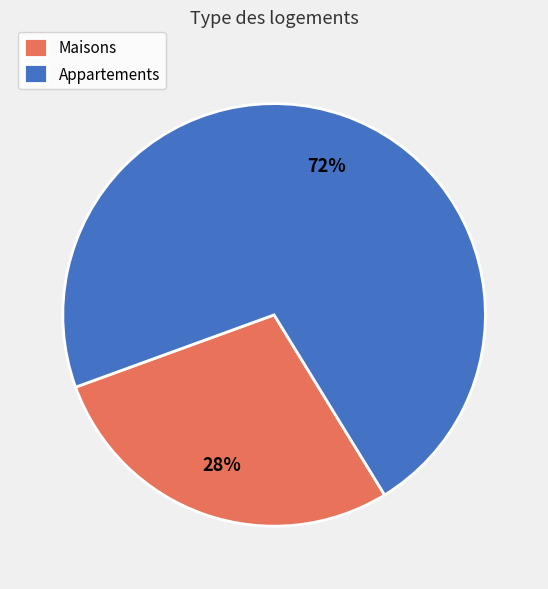

How many segments does this pie chart have?

2